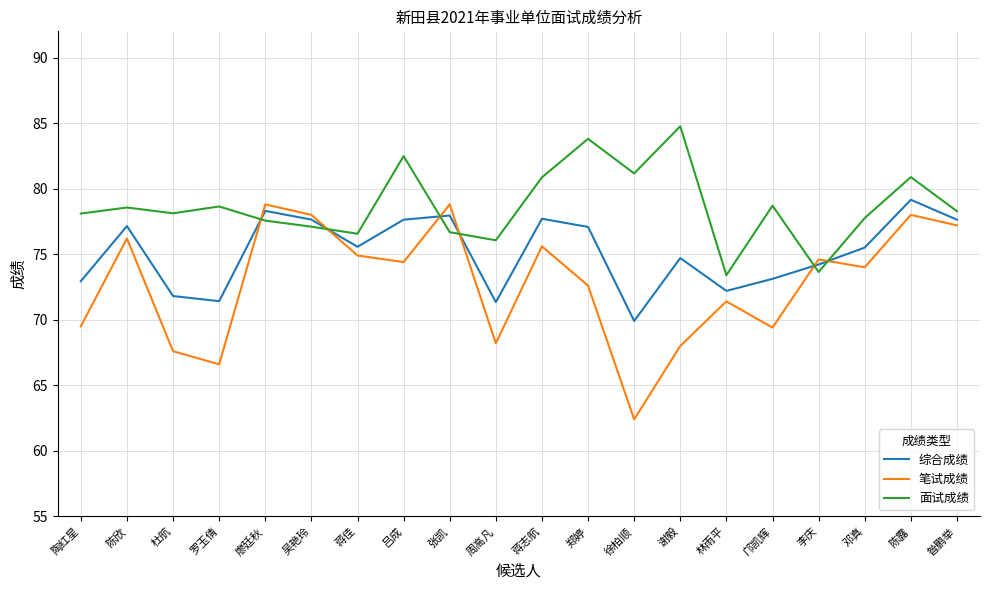

Which series ends up on top after the final intersection of 笔试成绩 and 综合成绩?

综合成绩